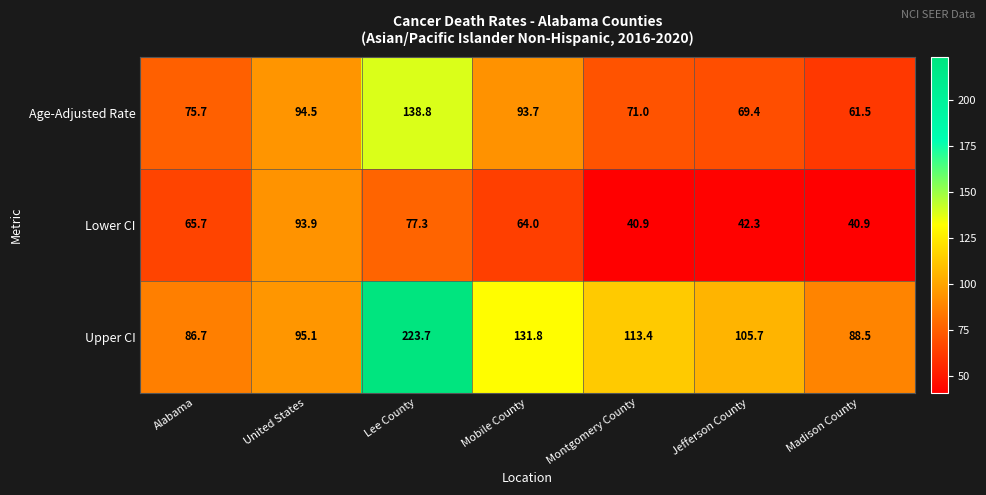

Which series has the largest total across all categories?

Upper CI